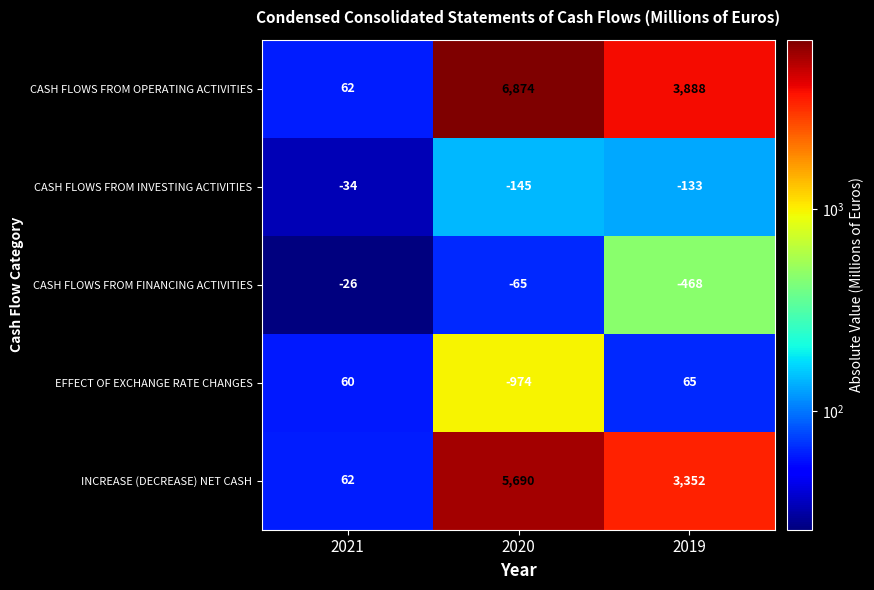

The value of INCREASE (DECREASE) NET CASH at 2019 is 3352. True or false?

True